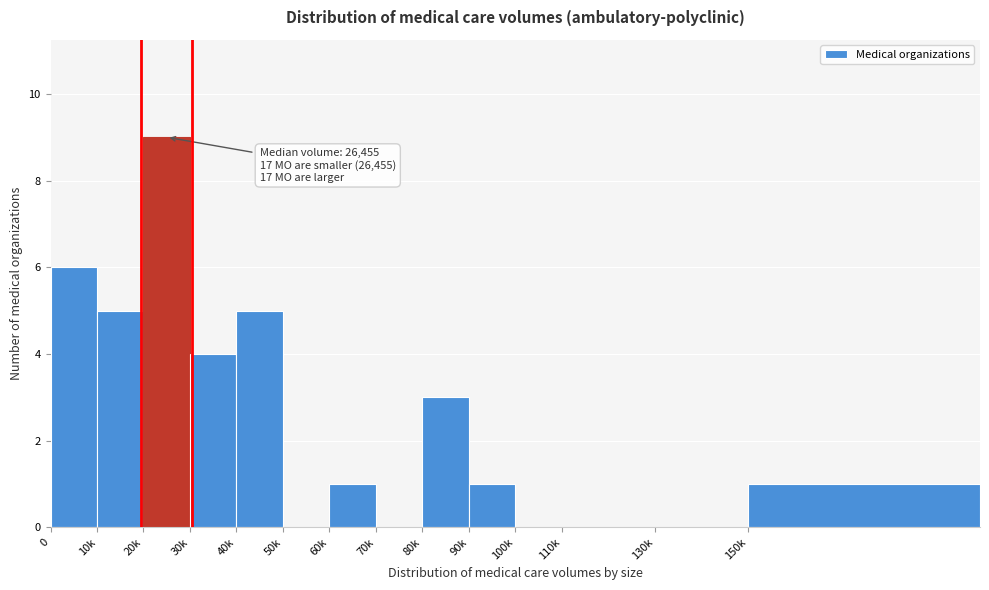

Reading left to right, list all the values displayed in this chart.

0=6	10k=5	20k=9	30k=4	40k=5	50k=0	60k=1	70k=0	80k=3	90k=1	100k=0	110k=0	130k=0	150k=1